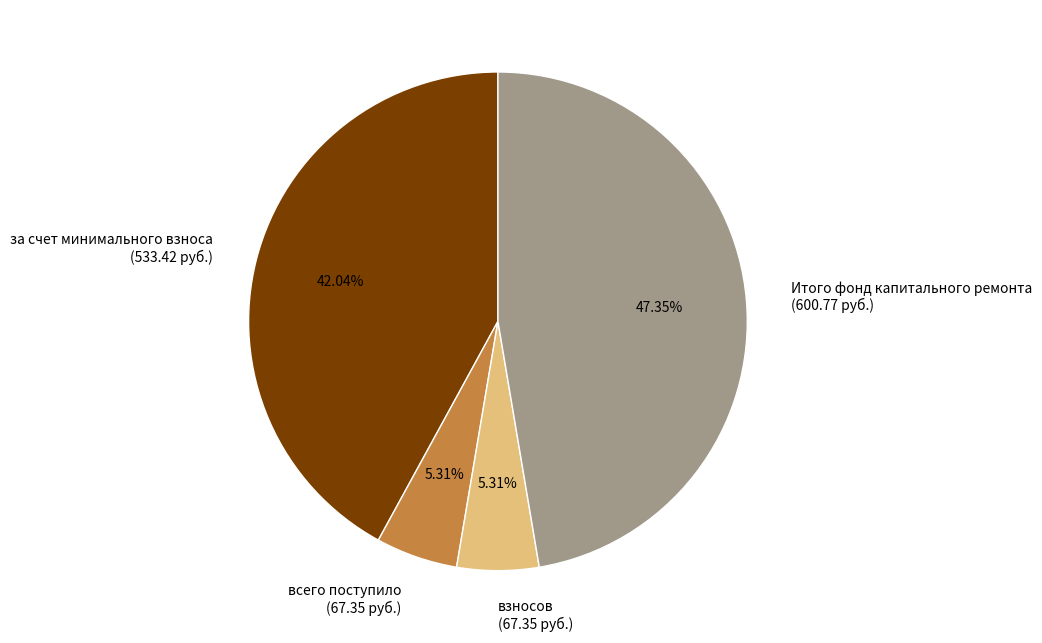

Is the sum of Итого фонд капитального ремонта (600.77 руб.) and взносов (67.35 руб.) greater than half?

Yes